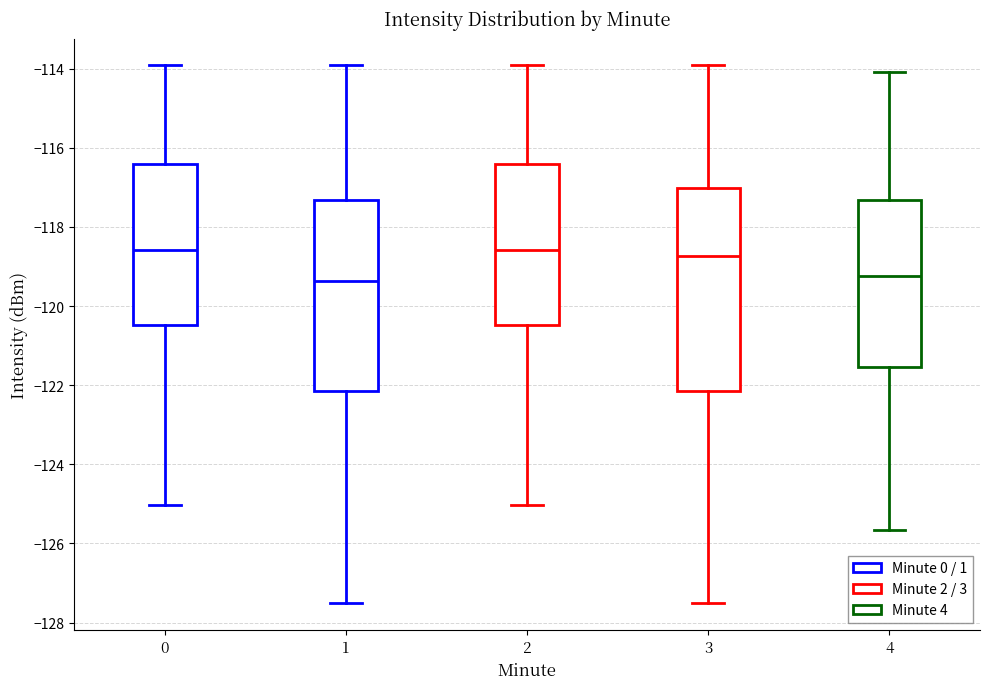

Where does the lower whisker of the box at x = 0 end on the y-axis? The values are not printed on the chart, so give them approximately, as read against the axis.

-125.0